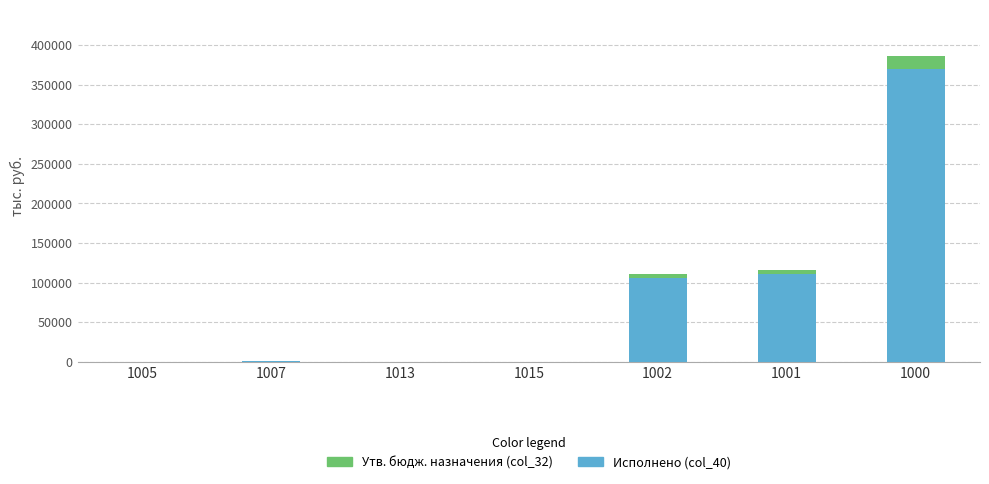

What is the highest value of the Исполнено (col_40) series?

369395.9